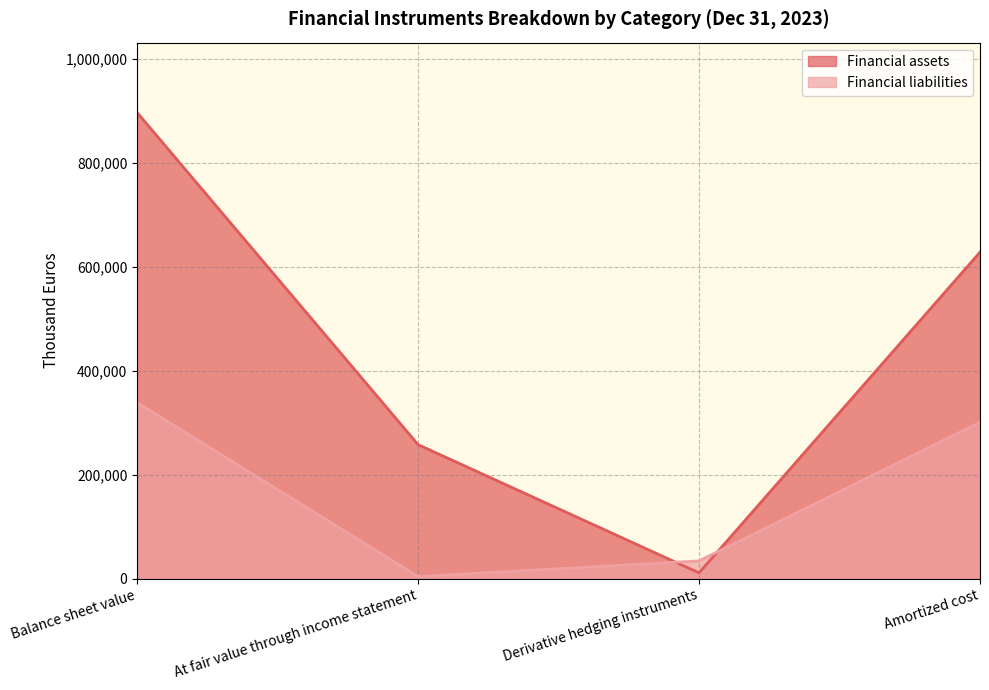

What position from the right is Balance sheet value?

4